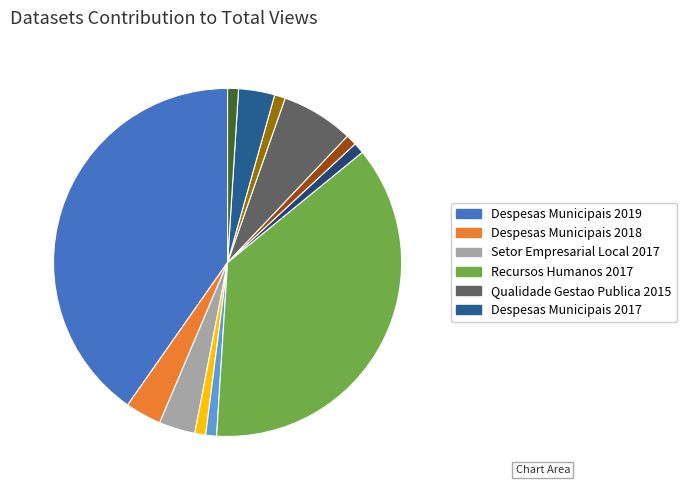

Count the number of slices in the pie.

12